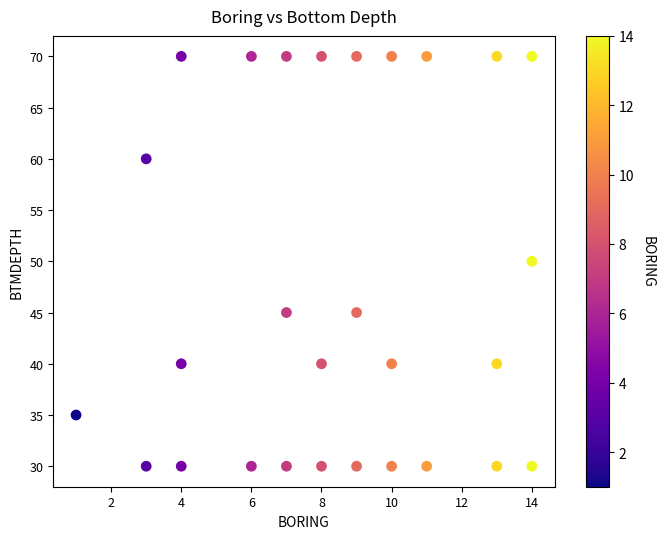

What is the range of Y values (max minus min)?

40